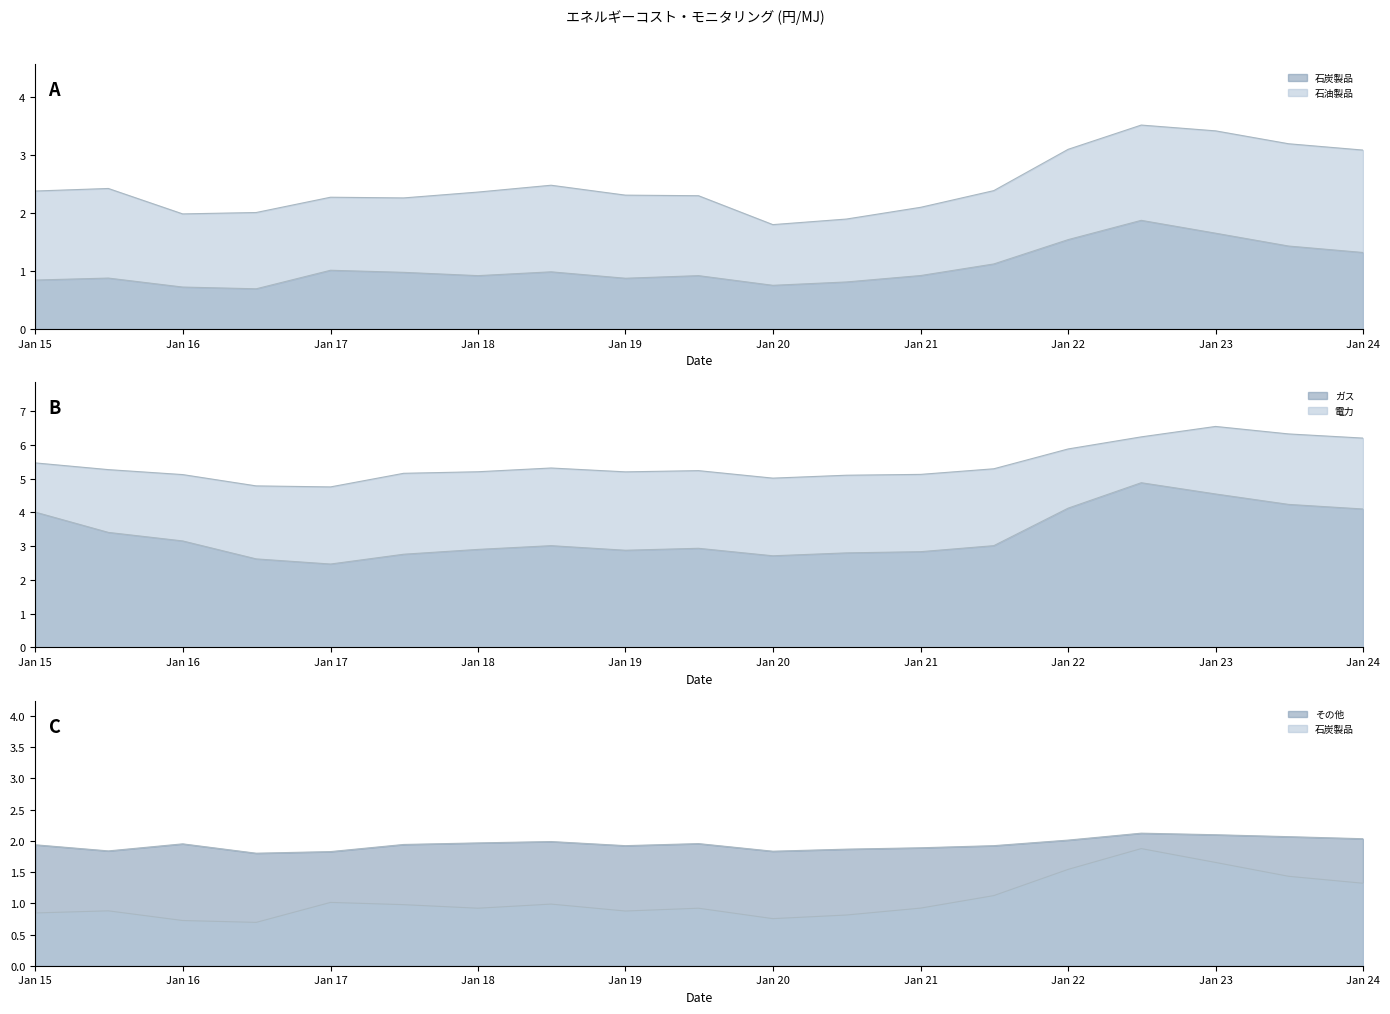

At which category is the sum across all series the highest?

2022-07